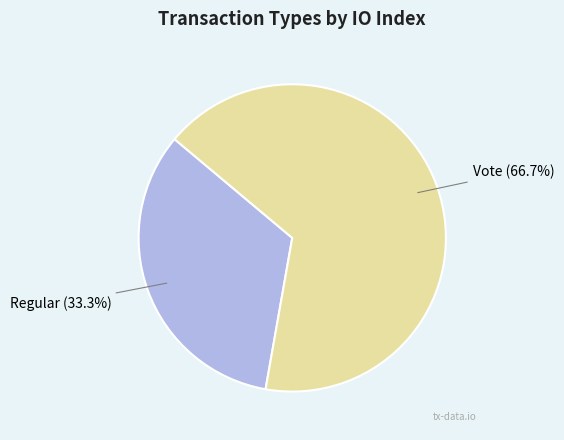

Is there a majority slice in this chart?

Yes